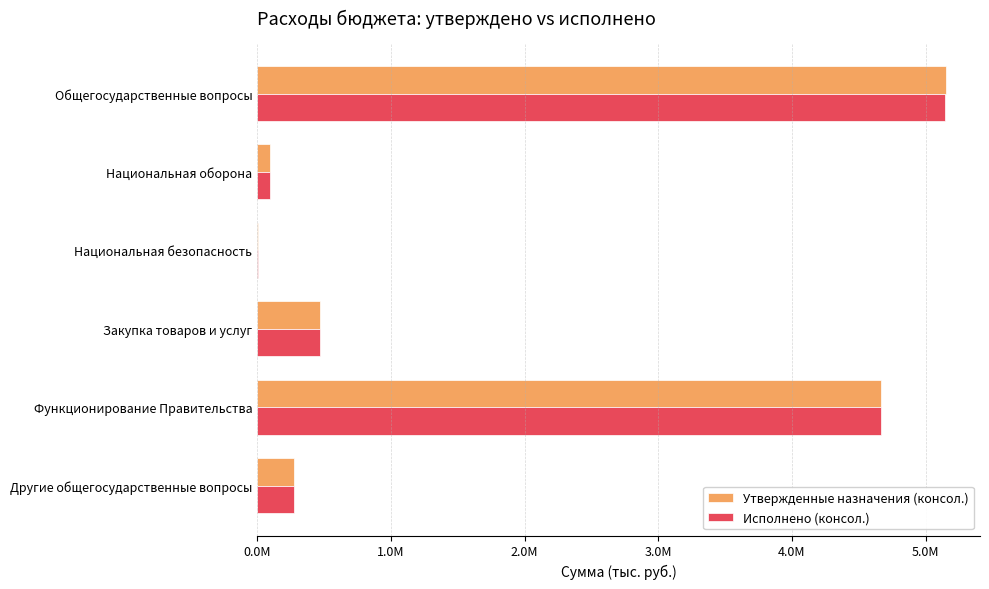

What is the average value of the Исполнено (консол.) series?

1776982.6